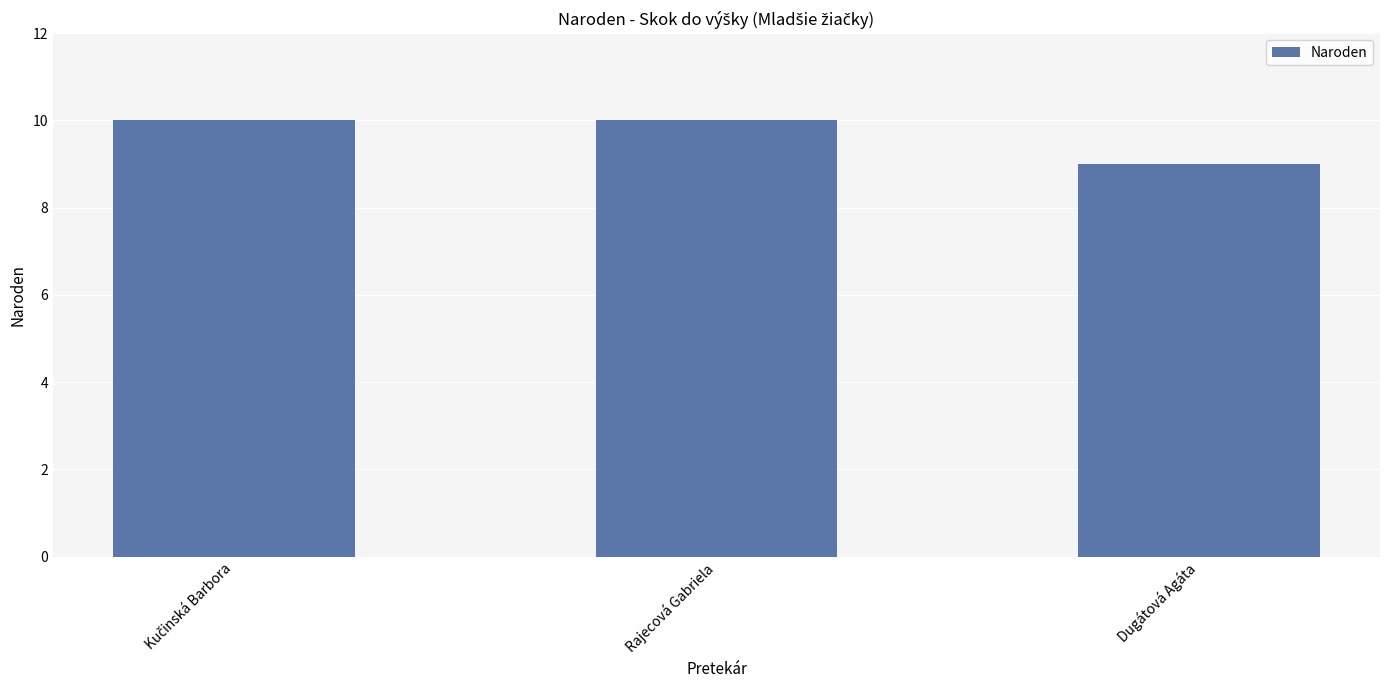

What is the label of the 3rd bar from the left?

Dugátová Agáta